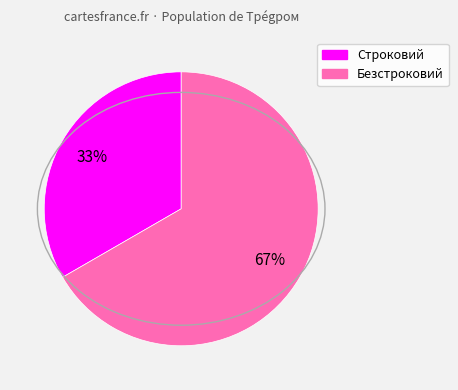

Rank the categories by value from lowest to highest.

Строковий, Безстроковий